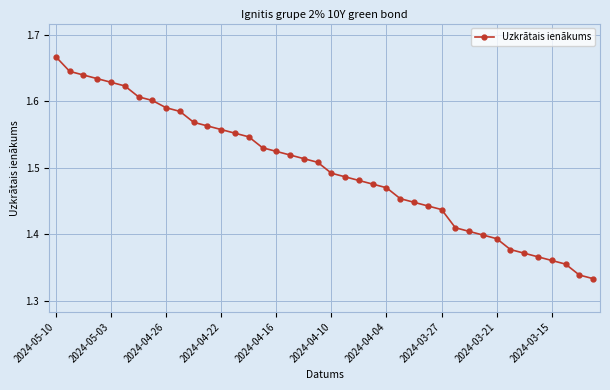

What is the difference between the second highest and second lowest values?

0.3